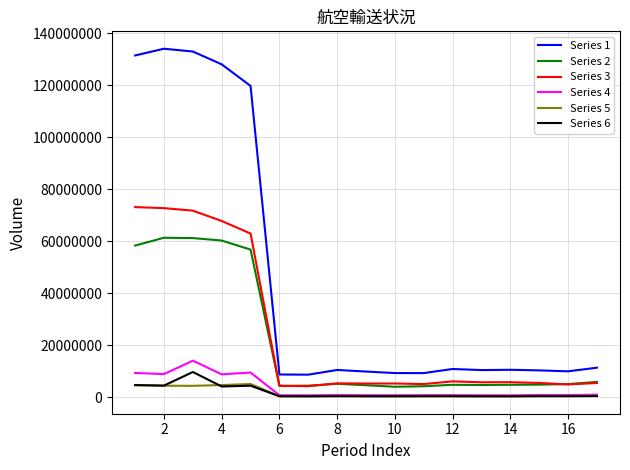

What is the sum of all Series 5 values?

28260426